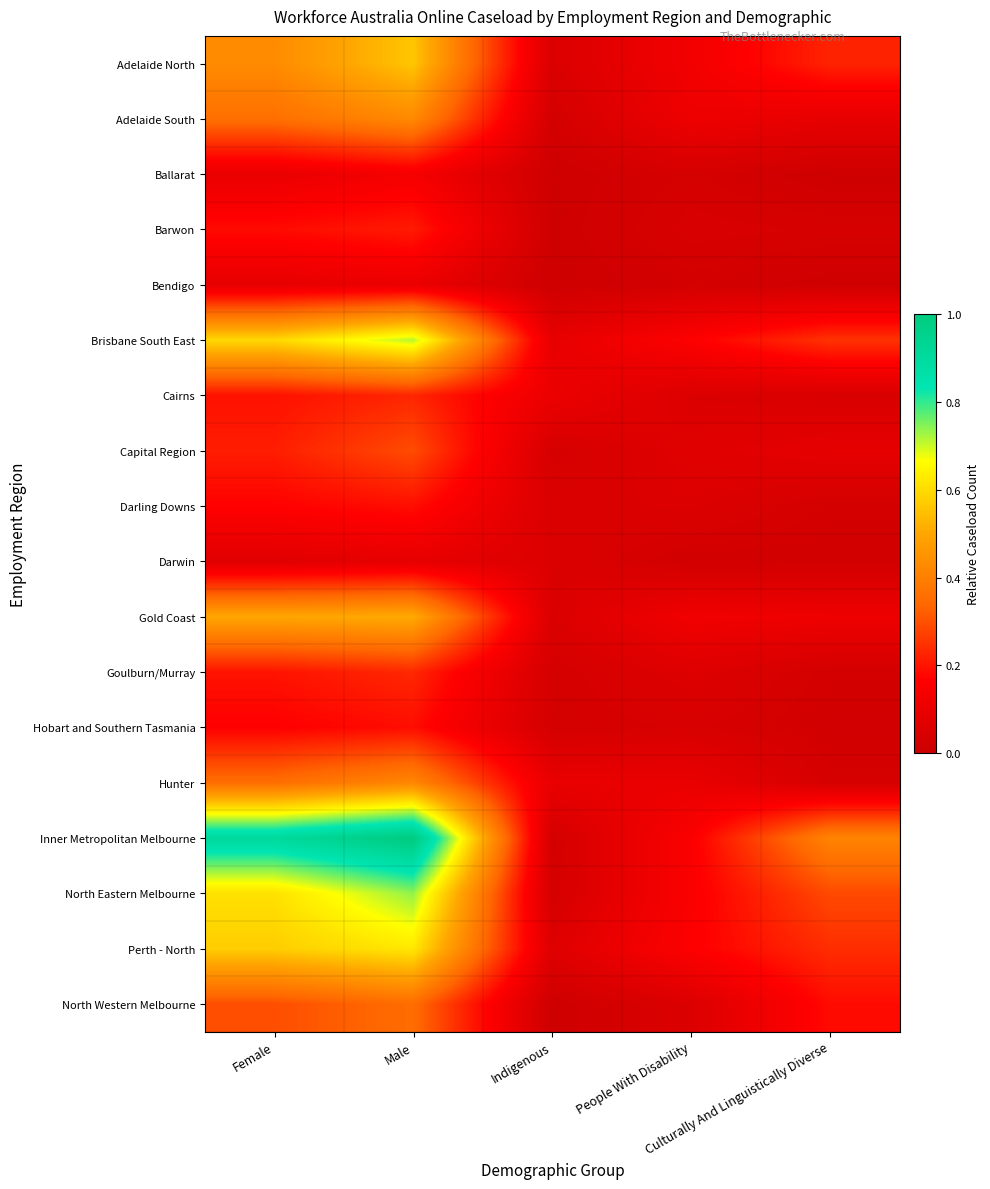

Which series has the largest range (max minus min)?

Inner Metropolitan Melbourne